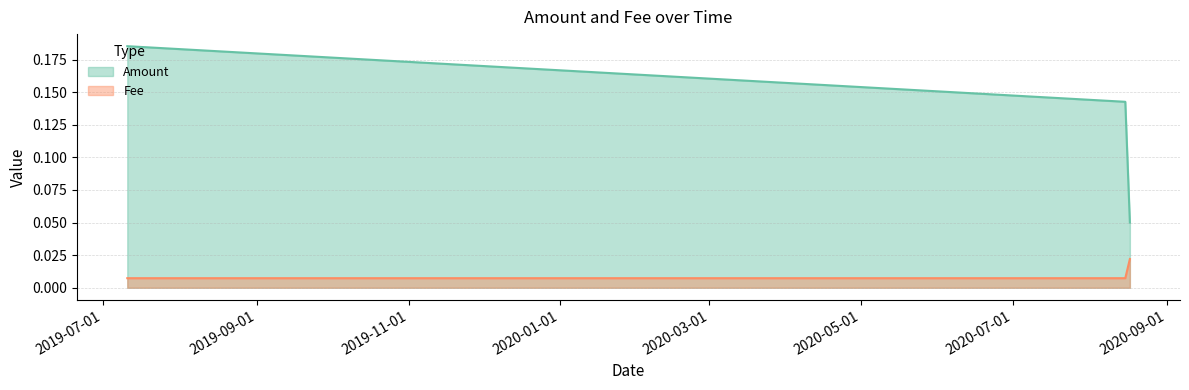

At which category does the chart reach its peak across all series?

2019-07-10 20:59:24